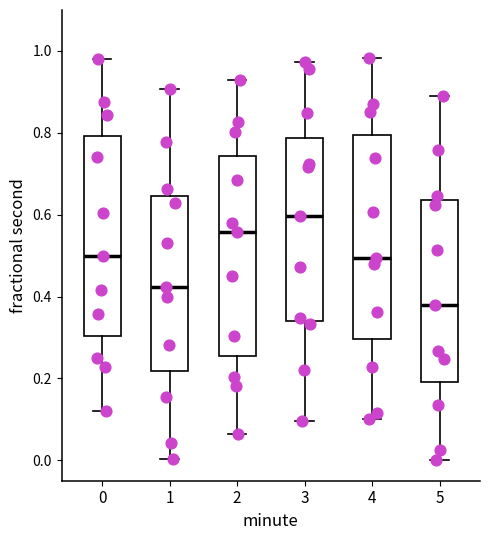

Reading left to right, read every box against the y-axis: the position of its median line, the range the box covers, and the ends of its whiskers. The values are not printed on the chart, so give them approximately, as read against the axis.

0: median 0.50, box 0.30 to 0.80, whiskers 0.12 to 0.98
1: median 0.42, box 0.22 to 0.64, whiskers 0.00 to 0.90
2: median 0.56, box 0.26 to 0.74, whiskers 0.06 to 0.92
3: median 0.60, box 0.34 to 0.78, whiskers 0.10 to 0.98
4: median 0.50, box 0.30 to 0.80, whiskers 0.10 to 0.98
5: median 0.38, box 0.20 to 0.64, whiskers 0.00 to 0.88